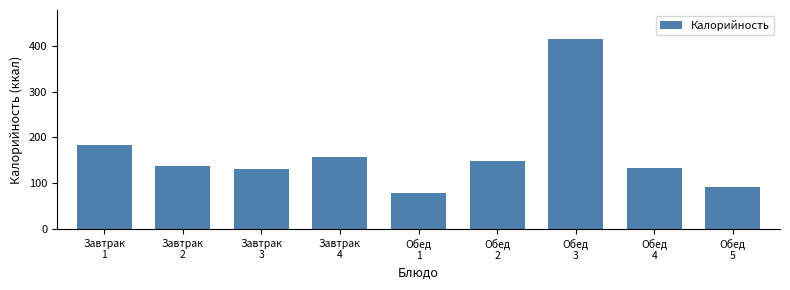

What is the sum of all values?

1473.9